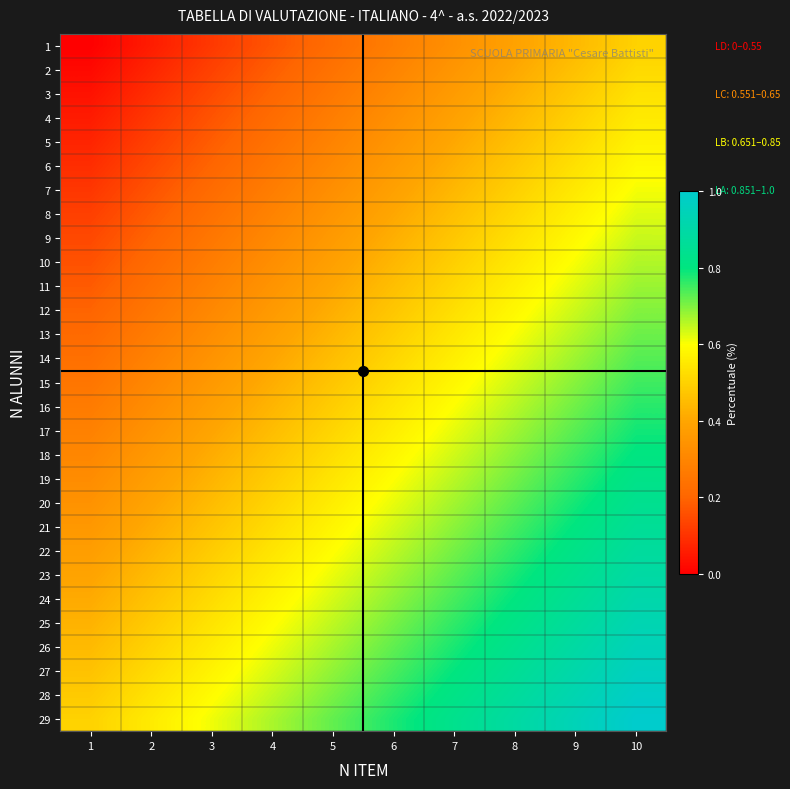

Which series has the largest total across all categories?

29